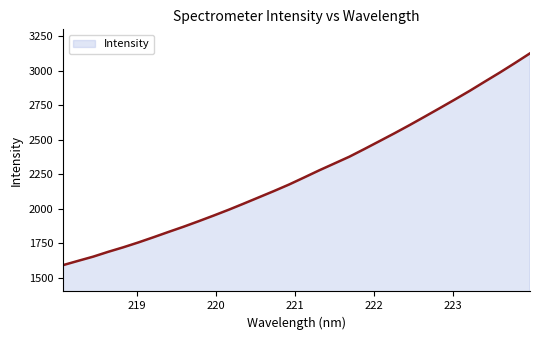

How many values are below 2226?

16